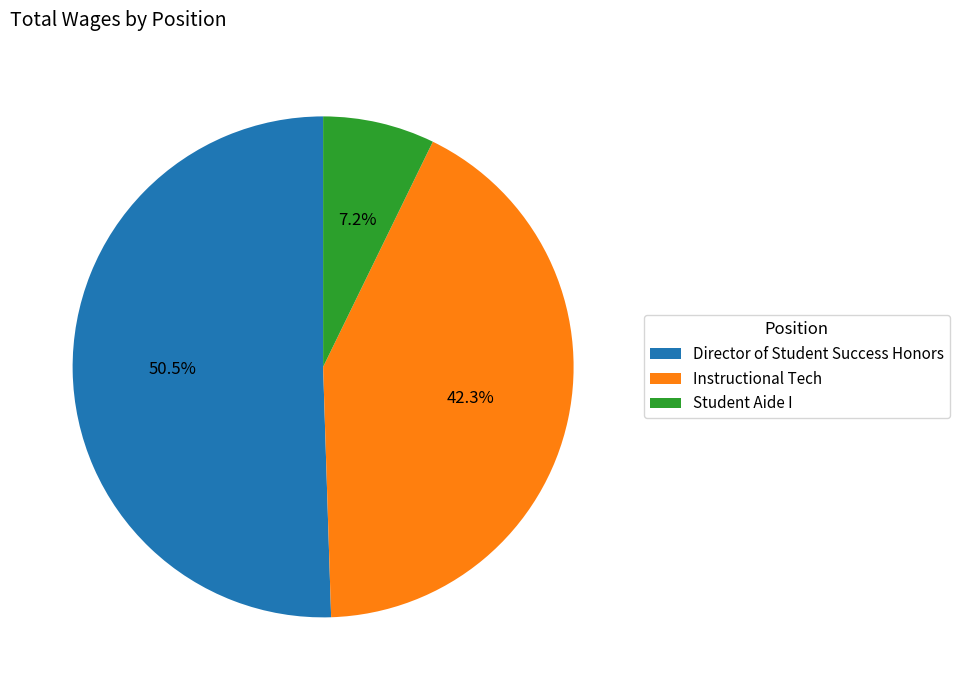

How many slices are in this pie chart?

3